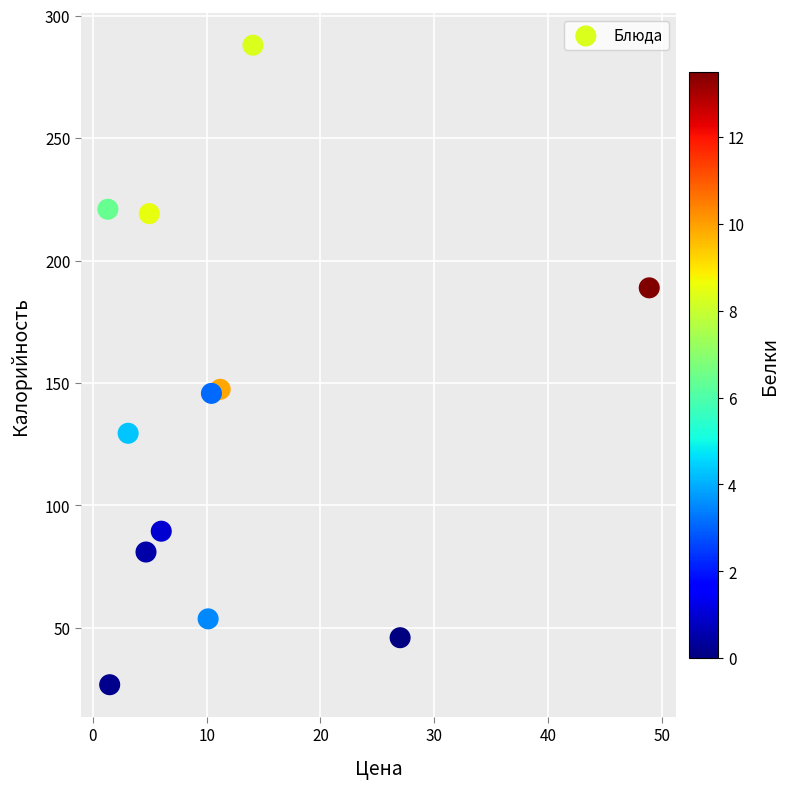

What is the range of Y values (max minus min)?

261.2